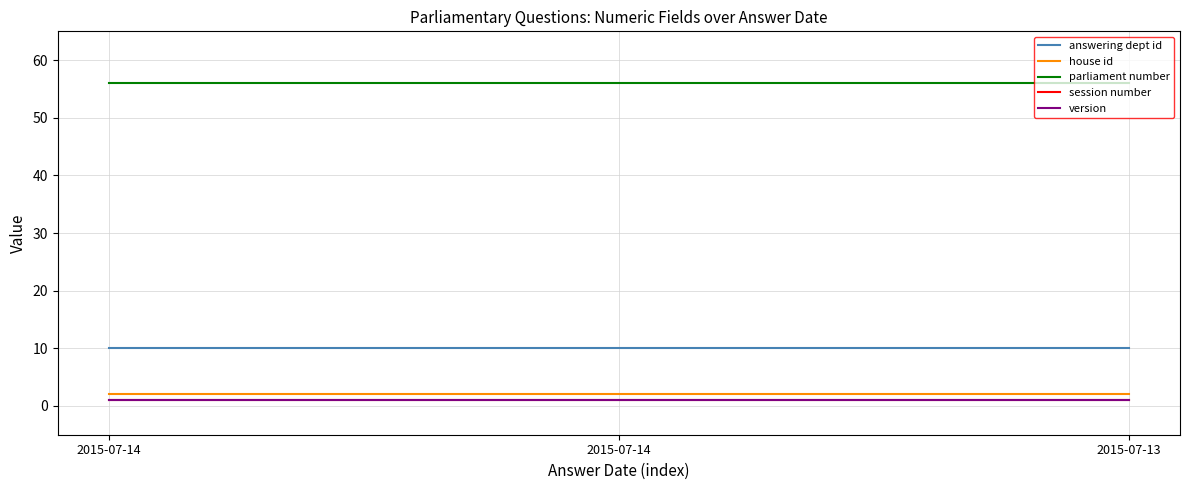

Which series has the largest range (max minus min)?

answering dept id